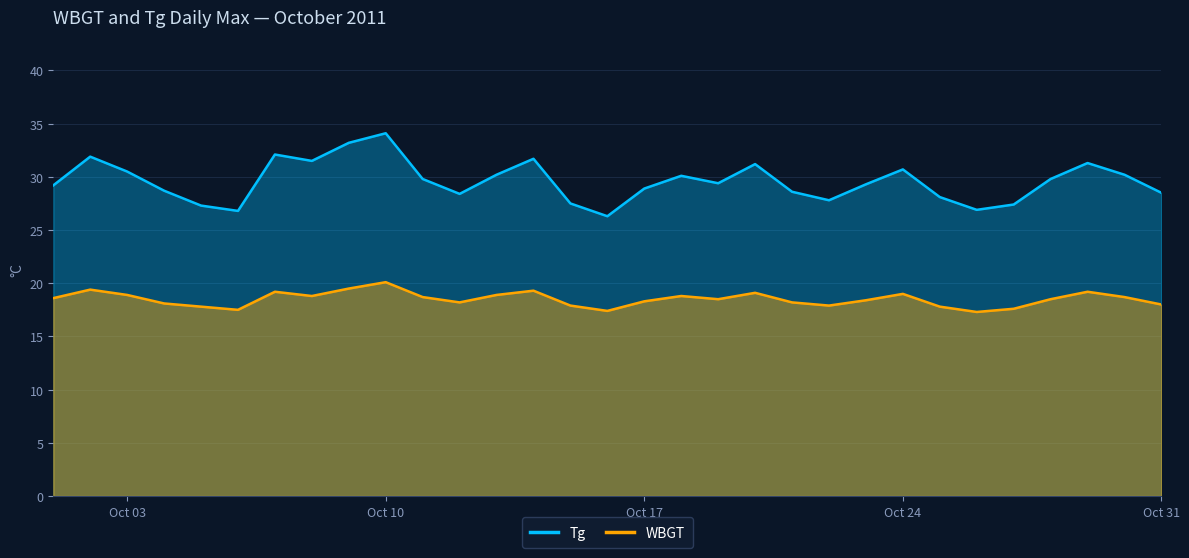

What are all the series names shown in the legend?

Tg, WBGT